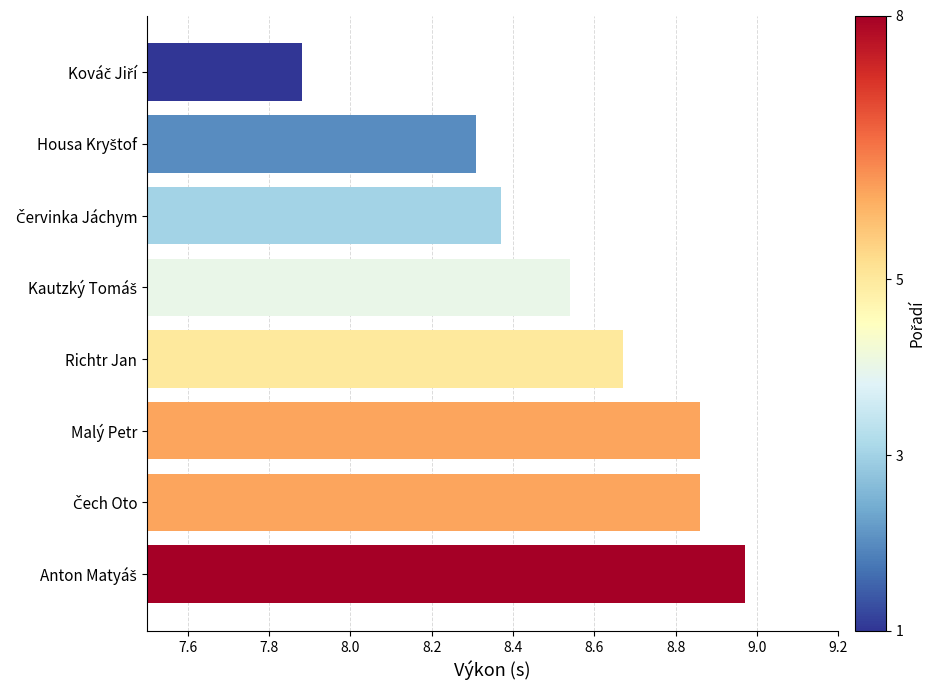

True or false: the data shows 4.4 at Richtr Jan.

False